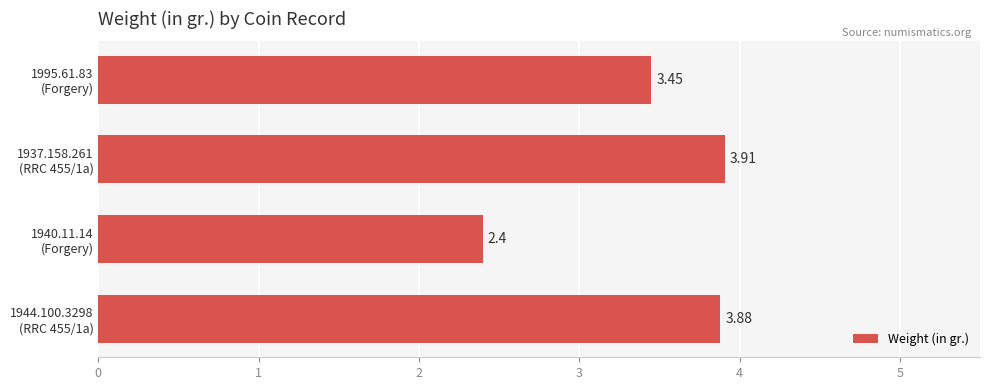

What is the difference between the maximum and second lowest values?

0.5